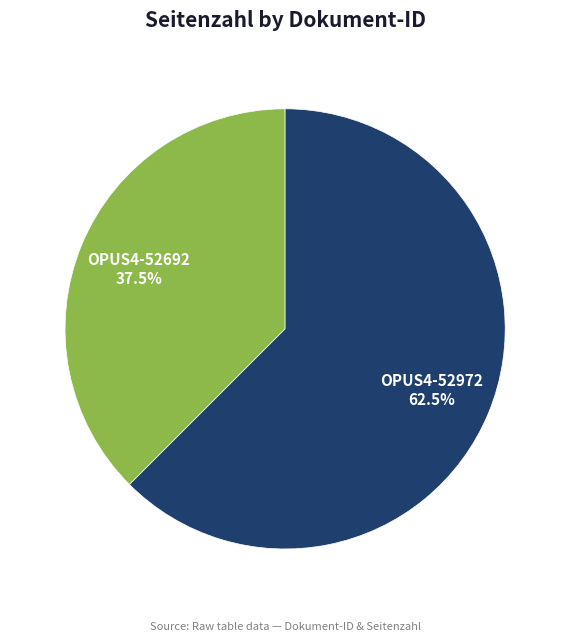

Does any single category account for the majority?

Yes